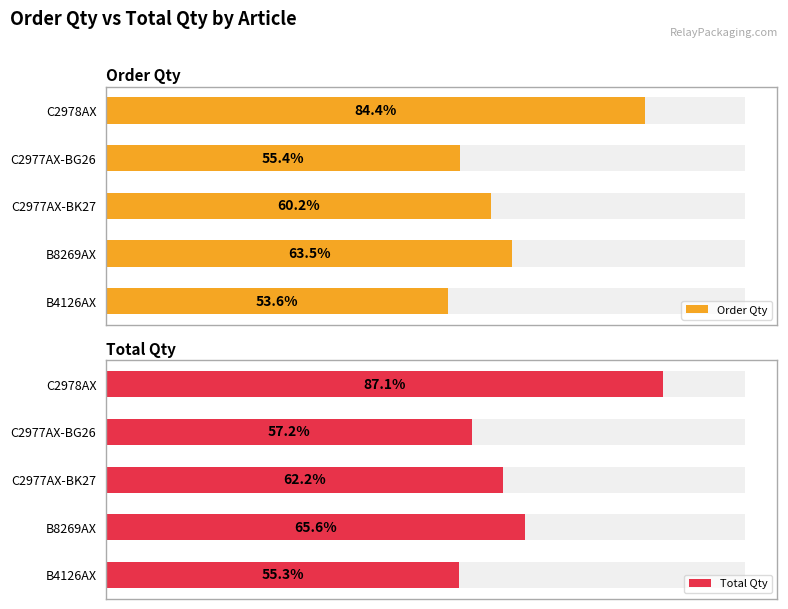

Is the value of Total Qty at C2977AX-BK27 greater than the value of Order Qty at C2978AX?

No